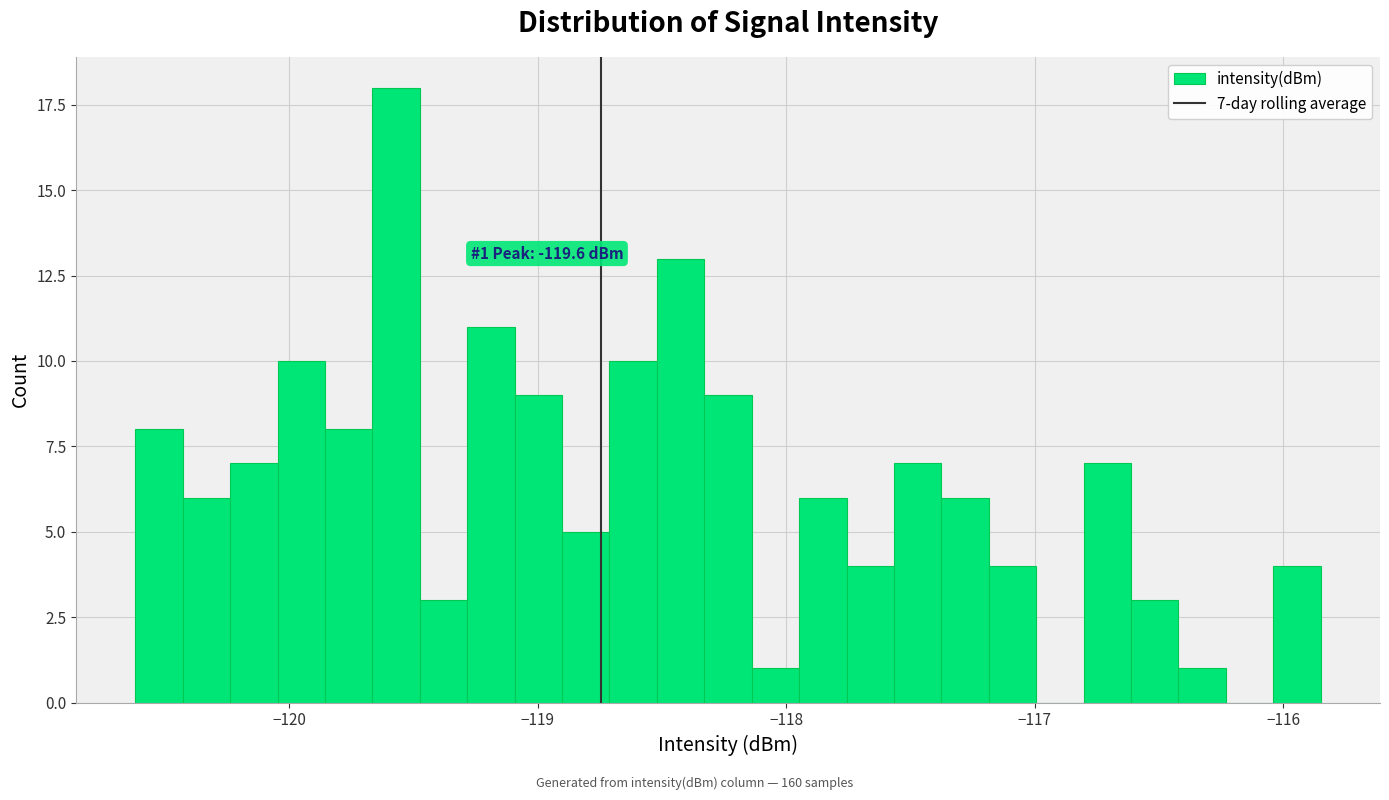

Read against the x-axis, roughly where is the centre of the tallest bar?

-119.6